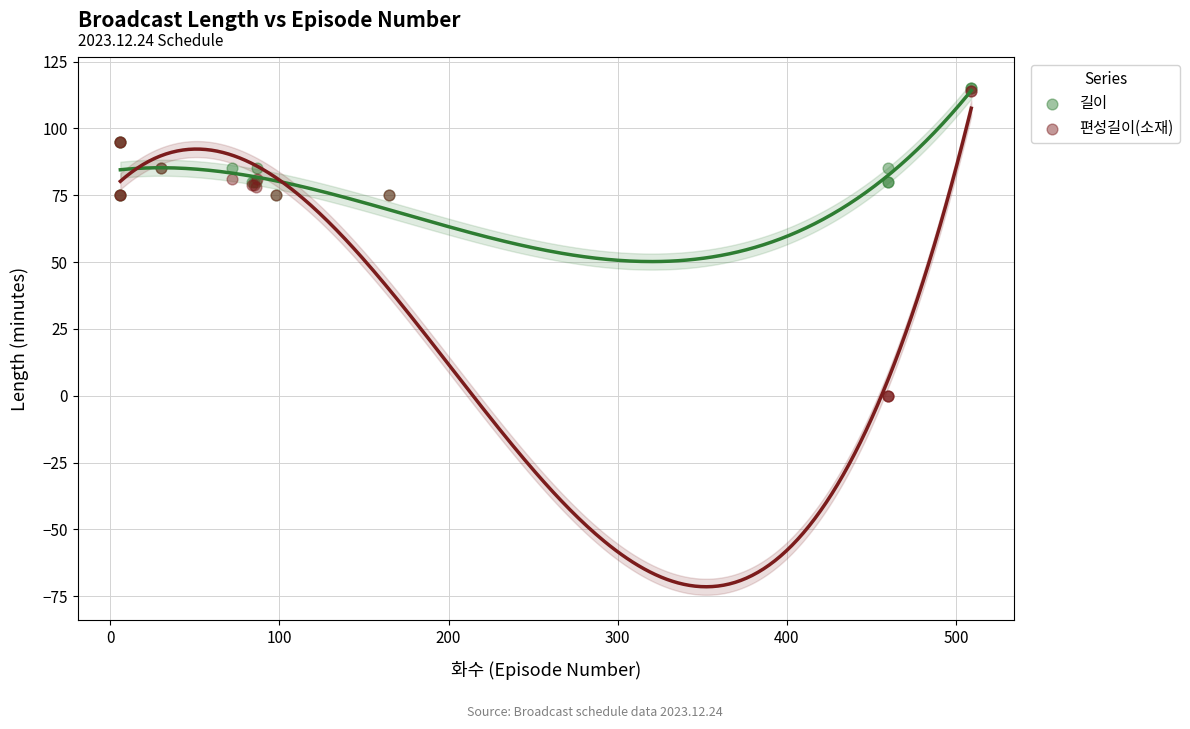

What are all the series names shown in the legend?

길이, 편성길이(소재)